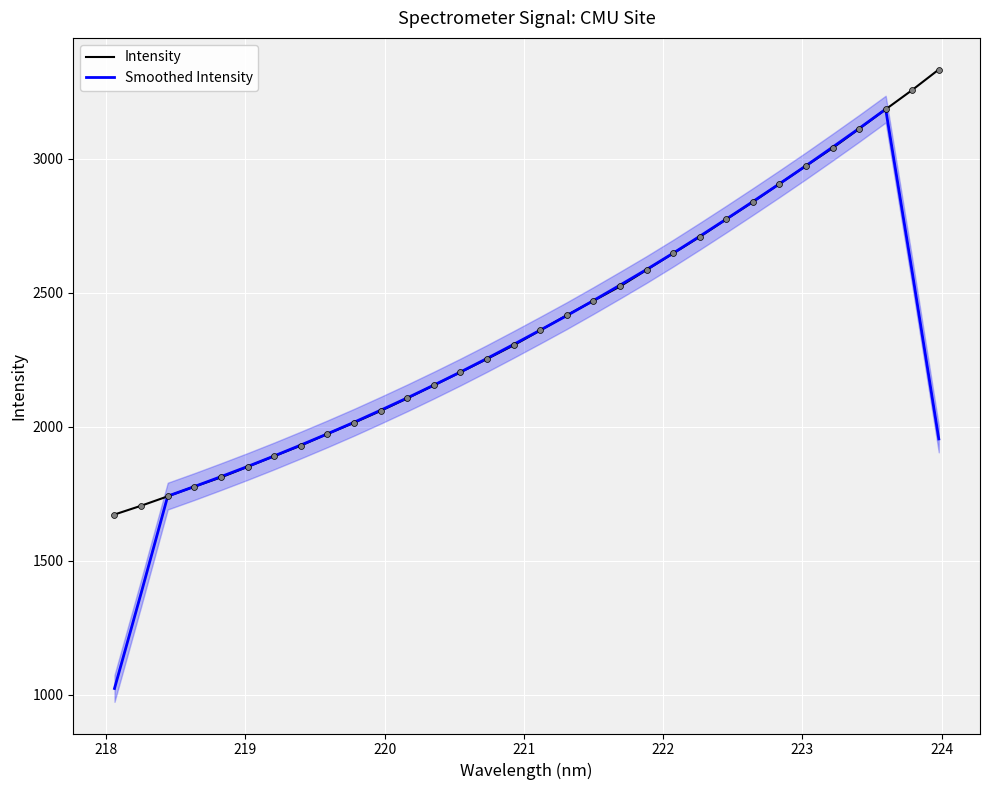

Which series has the widest spread of Y values?

Smoothed Intensity